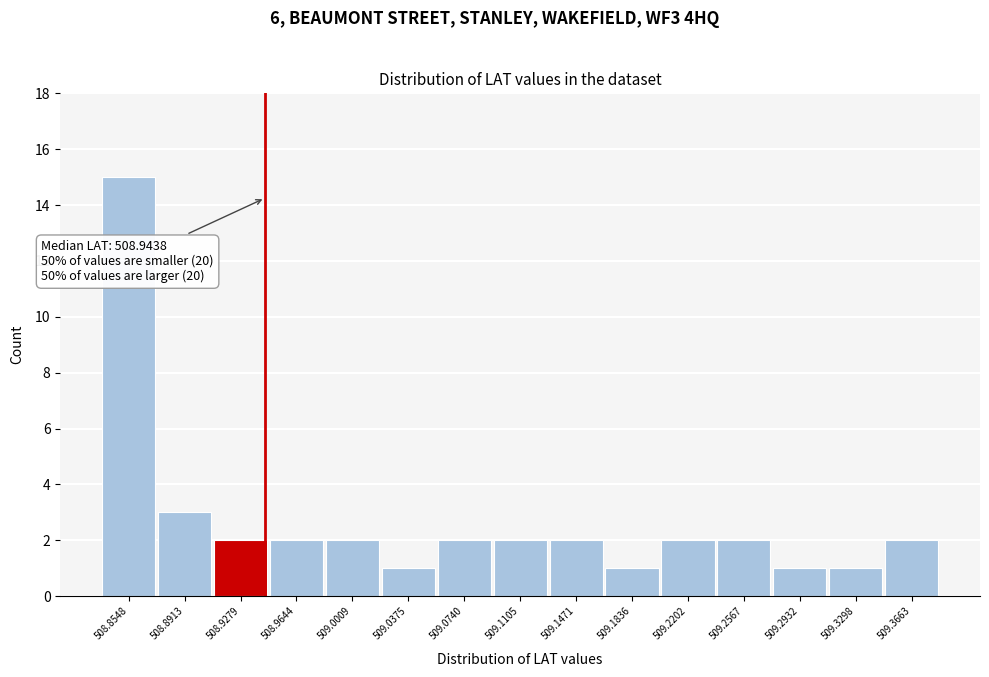

Over which range of the x-axis is the bar tallest?

508.835 to 508.875